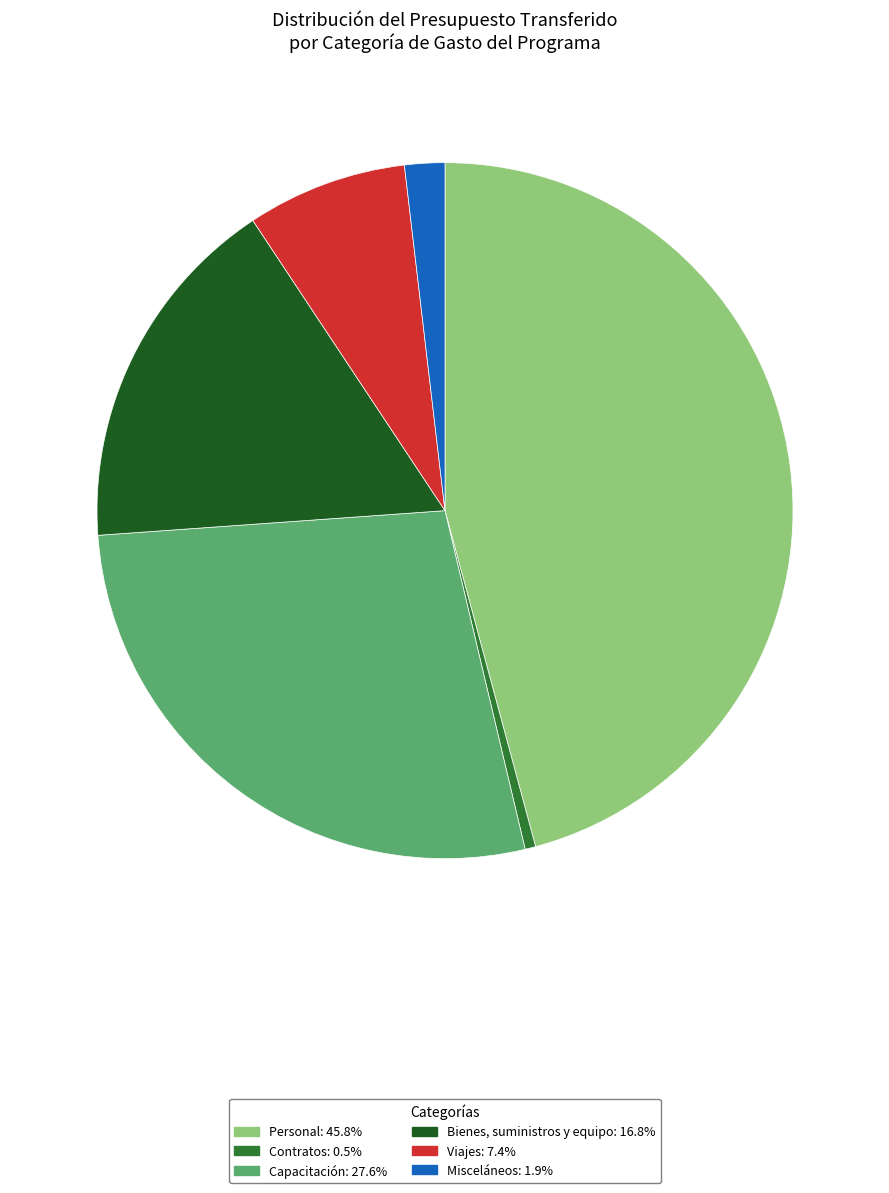

Combined, do Contratos: 0.5% and Bienes, suministros y equipo: 16.8% account for over 50%?

No